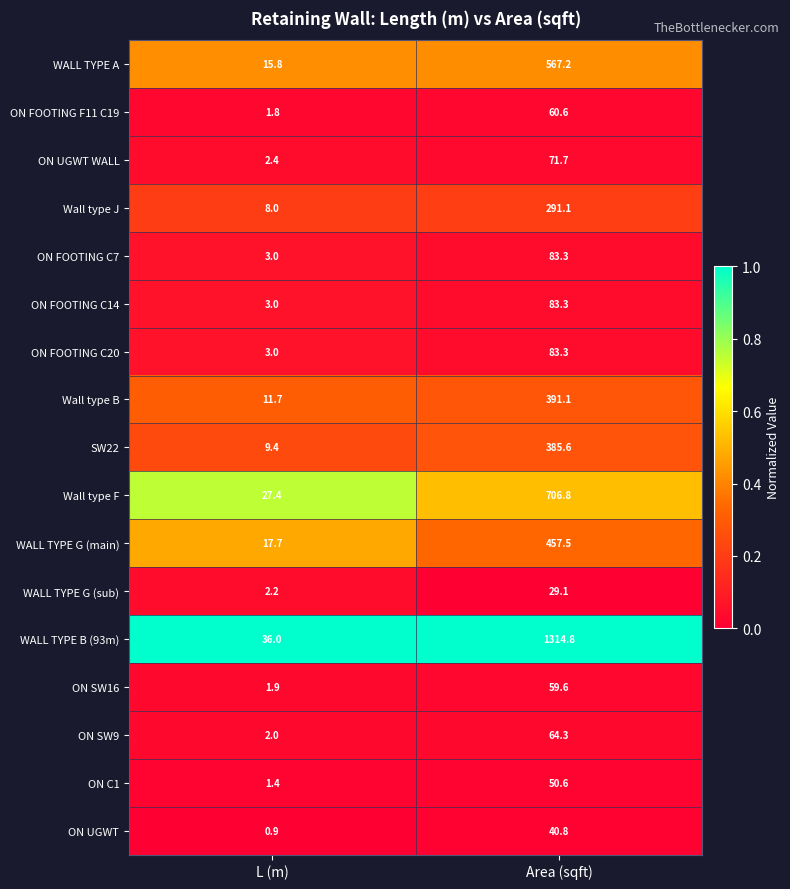

What is the difference between the highest and lowest values at Area (sqft)?

1285.7